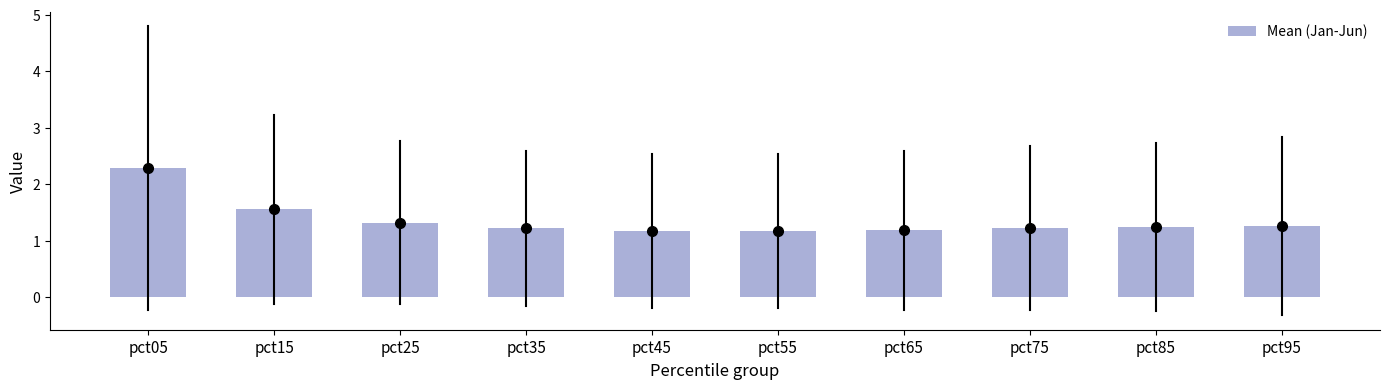

What is the value of the 2nd bar from the left?

1.6